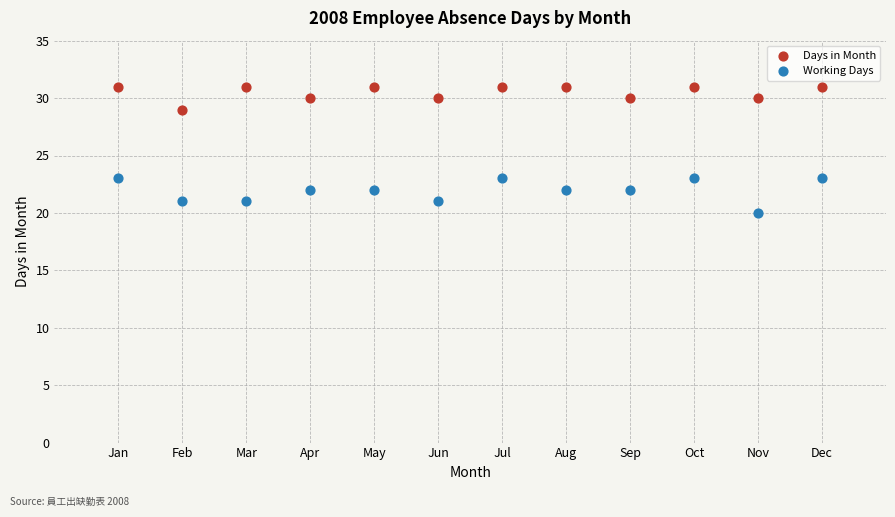

Which series contains the highest Y value?

Days in Month